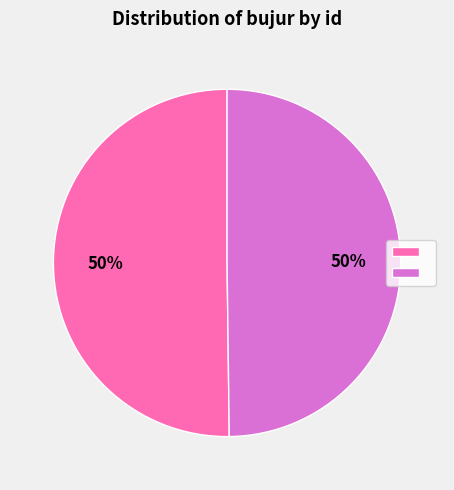

To the nearest percent, what is the average slice percentage?

50%